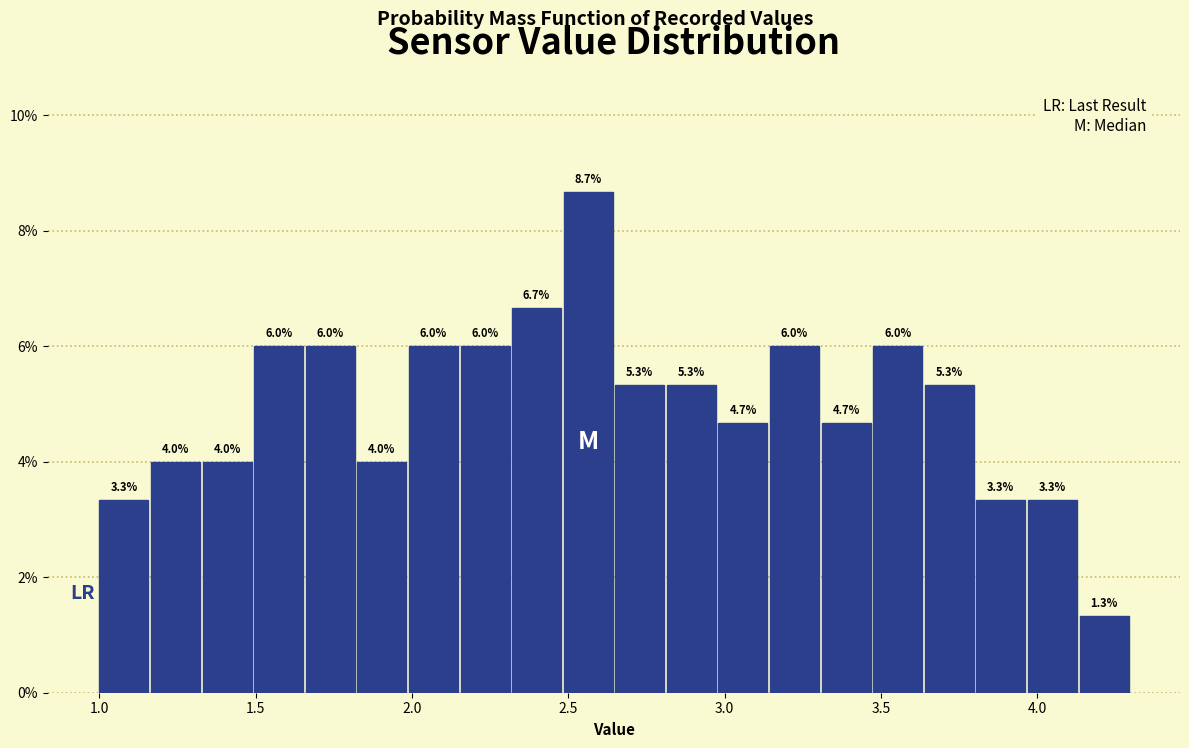

Read against the x-axis, roughly where is the centre of the tallest bar?

2.55